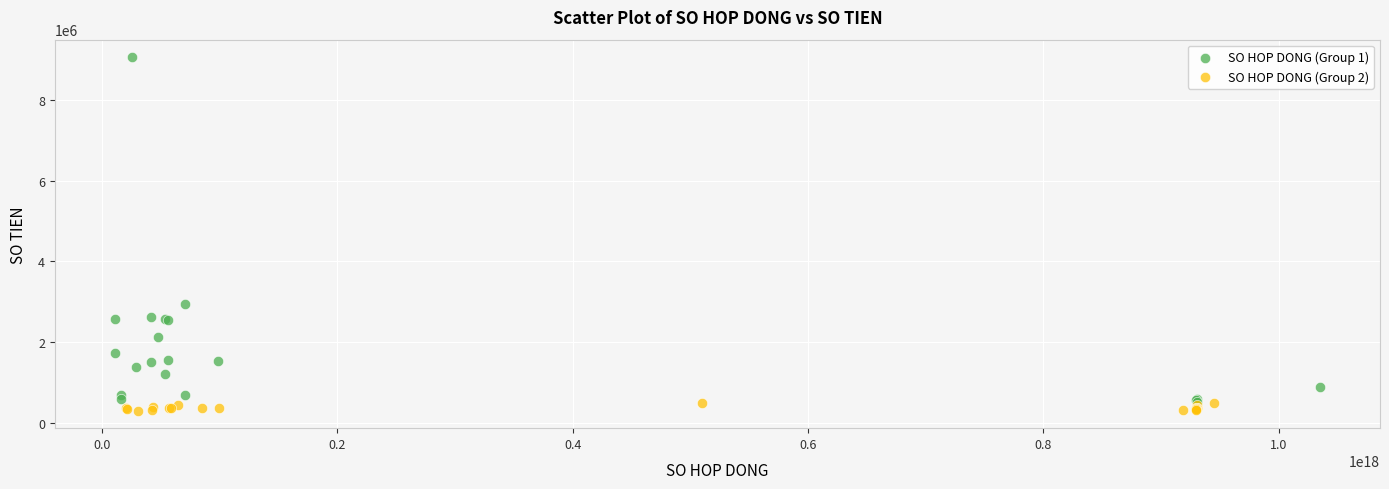

Which series contains the lowest Y value?

SO HOP DONG (Group 2)